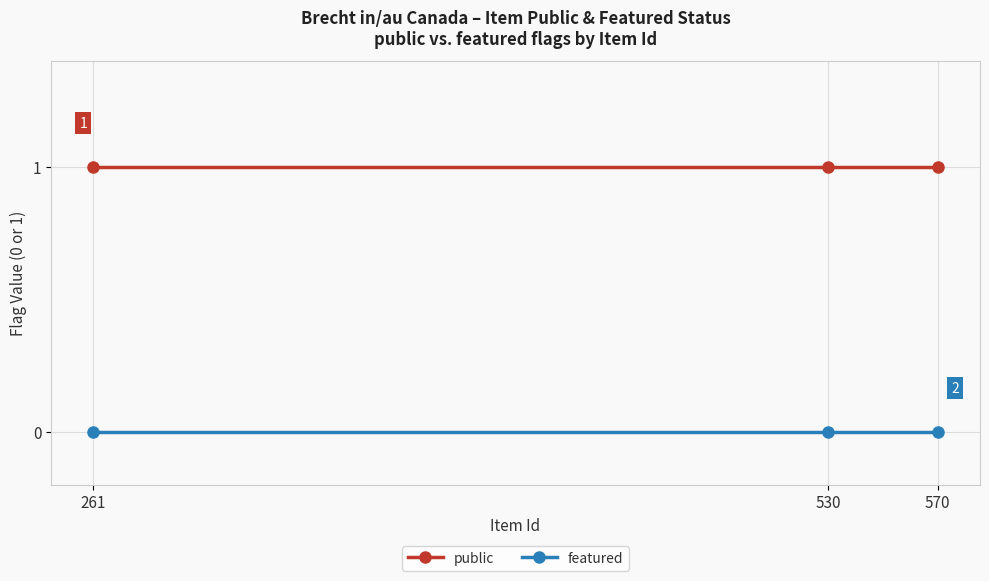

Does the chart display data point markers on the line(s)?

Yes